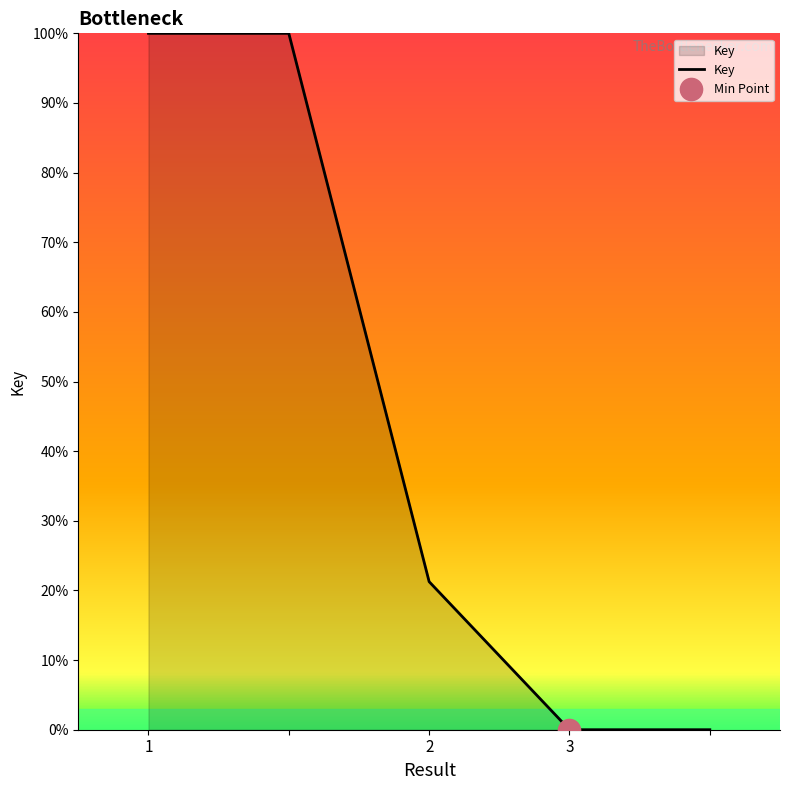

List the labels in order of value, smallest first.

3, , 2, 1, 